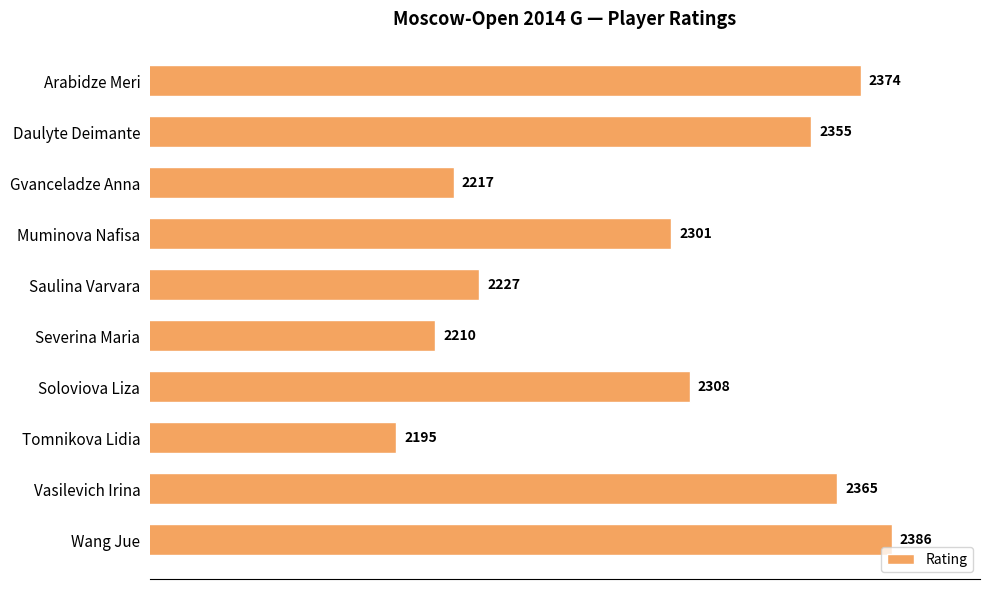

Does the chart contain stacked bars?

No